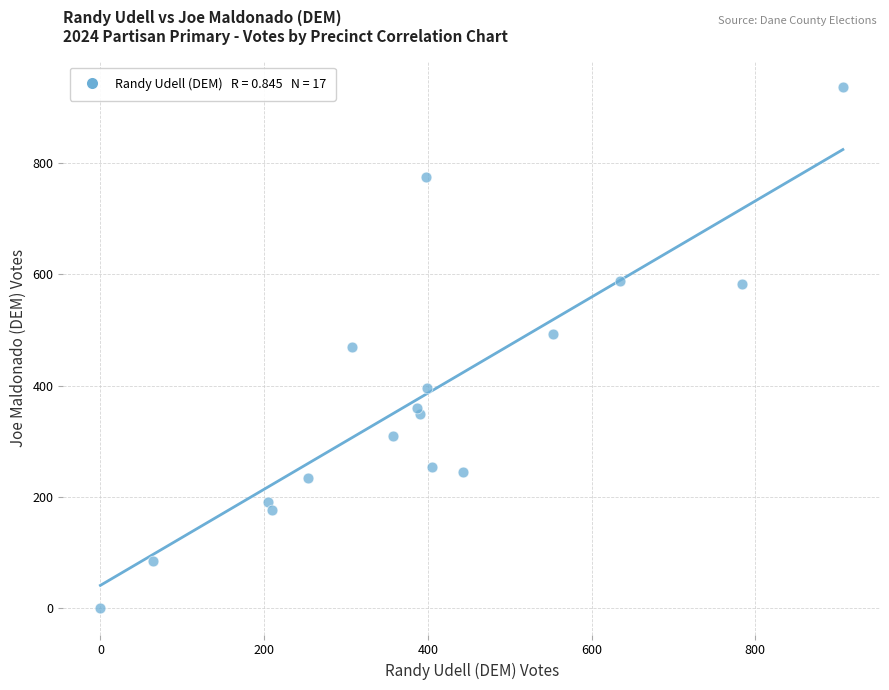

What is the range of X values (max minus min)?

907